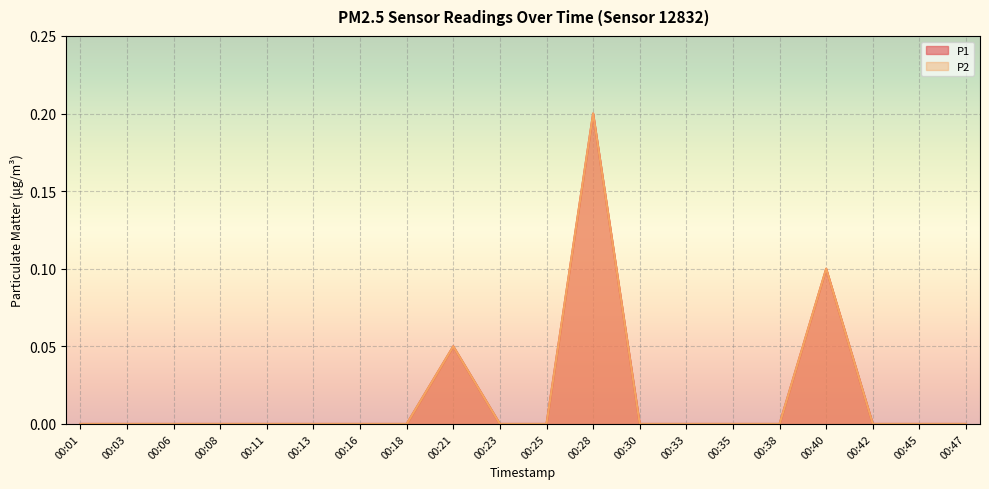

Reading left to right, what are all the values shown in this chart?

P1: 0.0	0.0	0.0	0.0	0.0	0.0	0.0	0.0	0.1	0.0	0.0	0.2	0.0	0.0	0.0	0.0	0.1	0.0	0.0	0.0
P2: 0.0	0.0	0.0	0.0	0.0	0.0	0.0	0.0	0.1	0.0	0.0	0.2	0.0	0.0	0.0	0.0	0.1	0.0	0.0	0.0